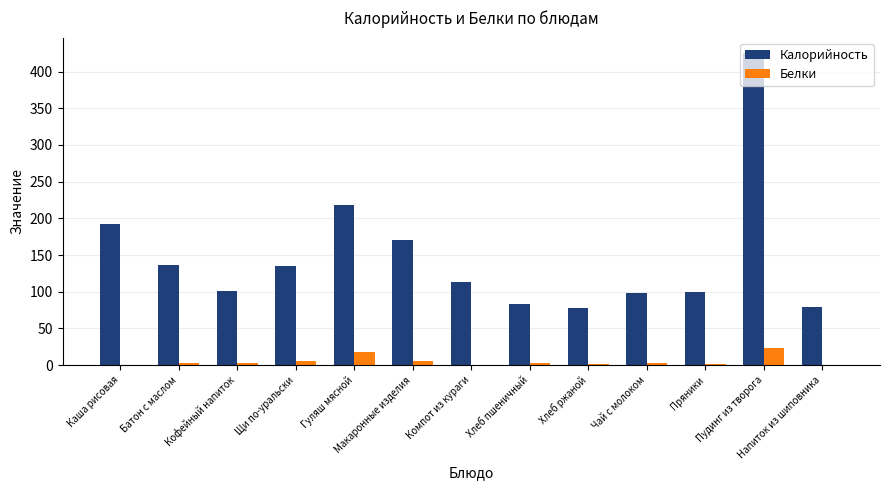

The value of Калорийность at Хлеб пшеничный is 84.0. True or false?

True